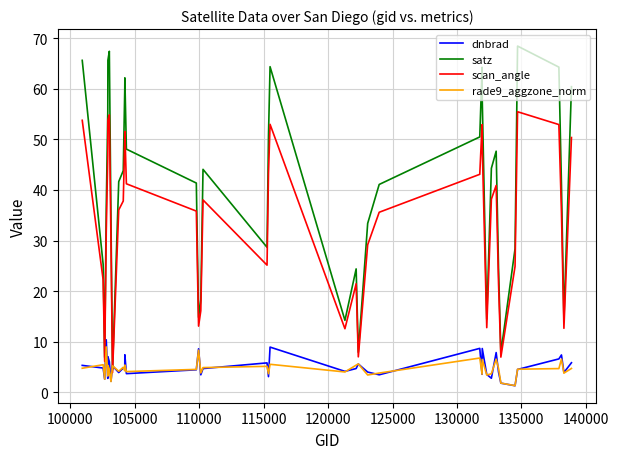

How many times do satz and dnbrad cross each other?

2